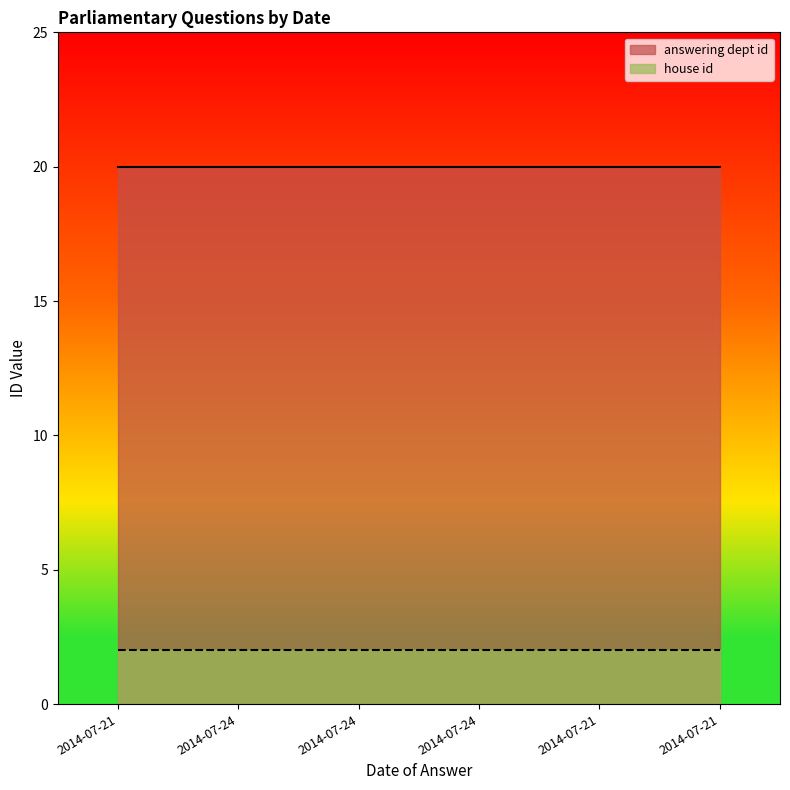

True or false: house id and answering dept id intersect in this chart.

False